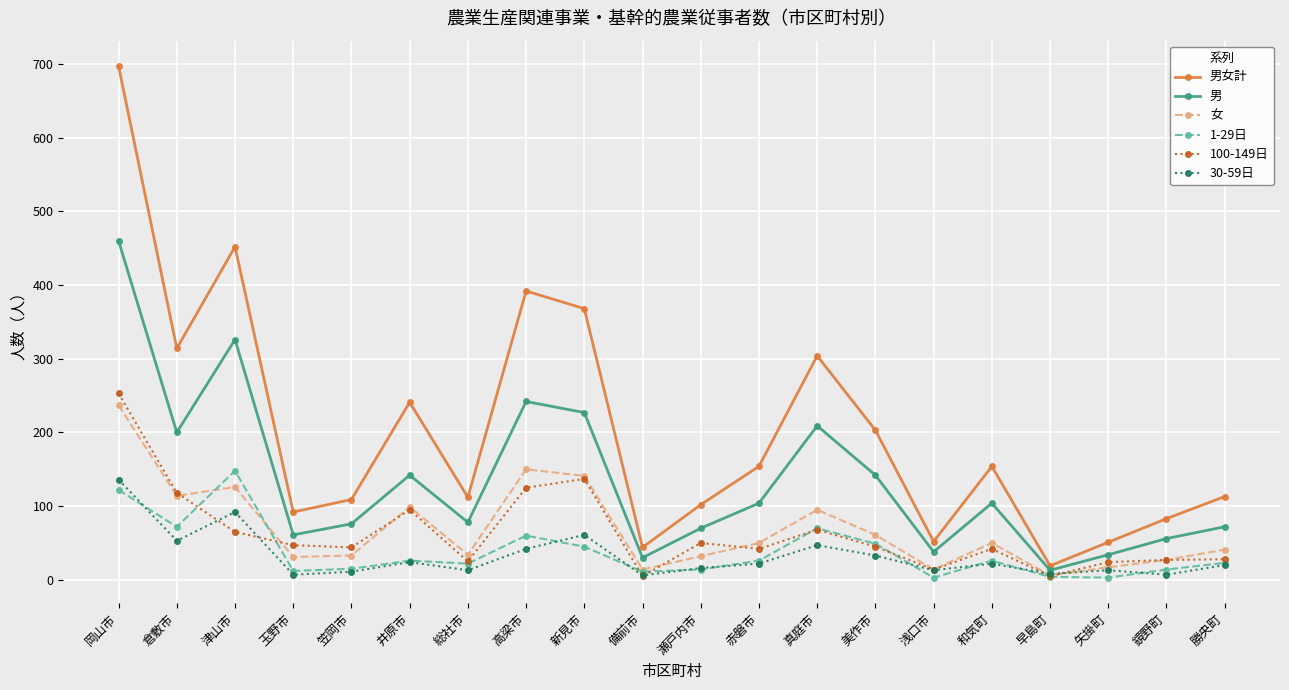

How many values in the 30-59日 series are below 22?

10